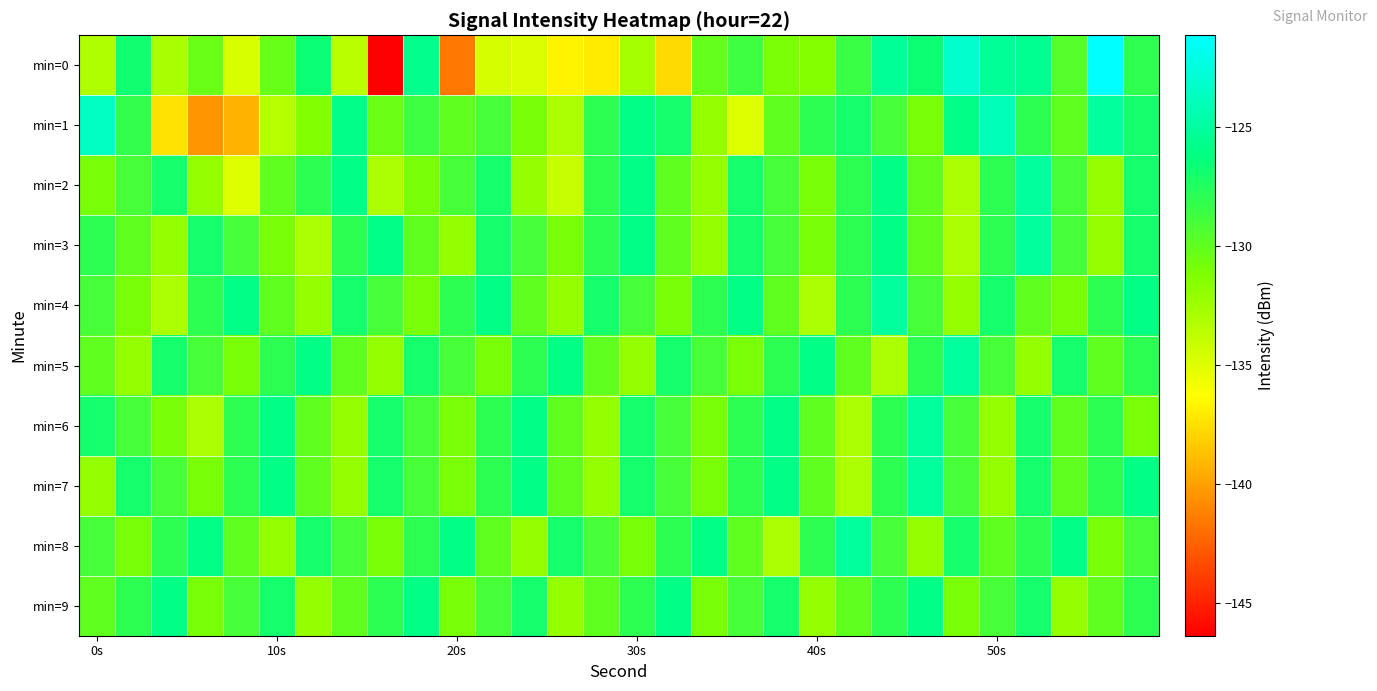

Count the number of categories in the chart.

30